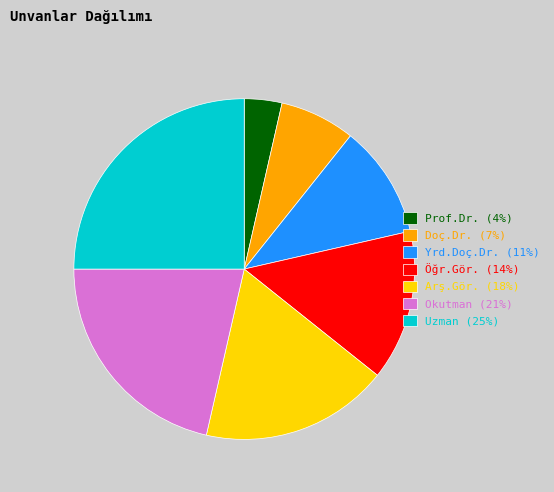

How many slices are in this pie chart?

7